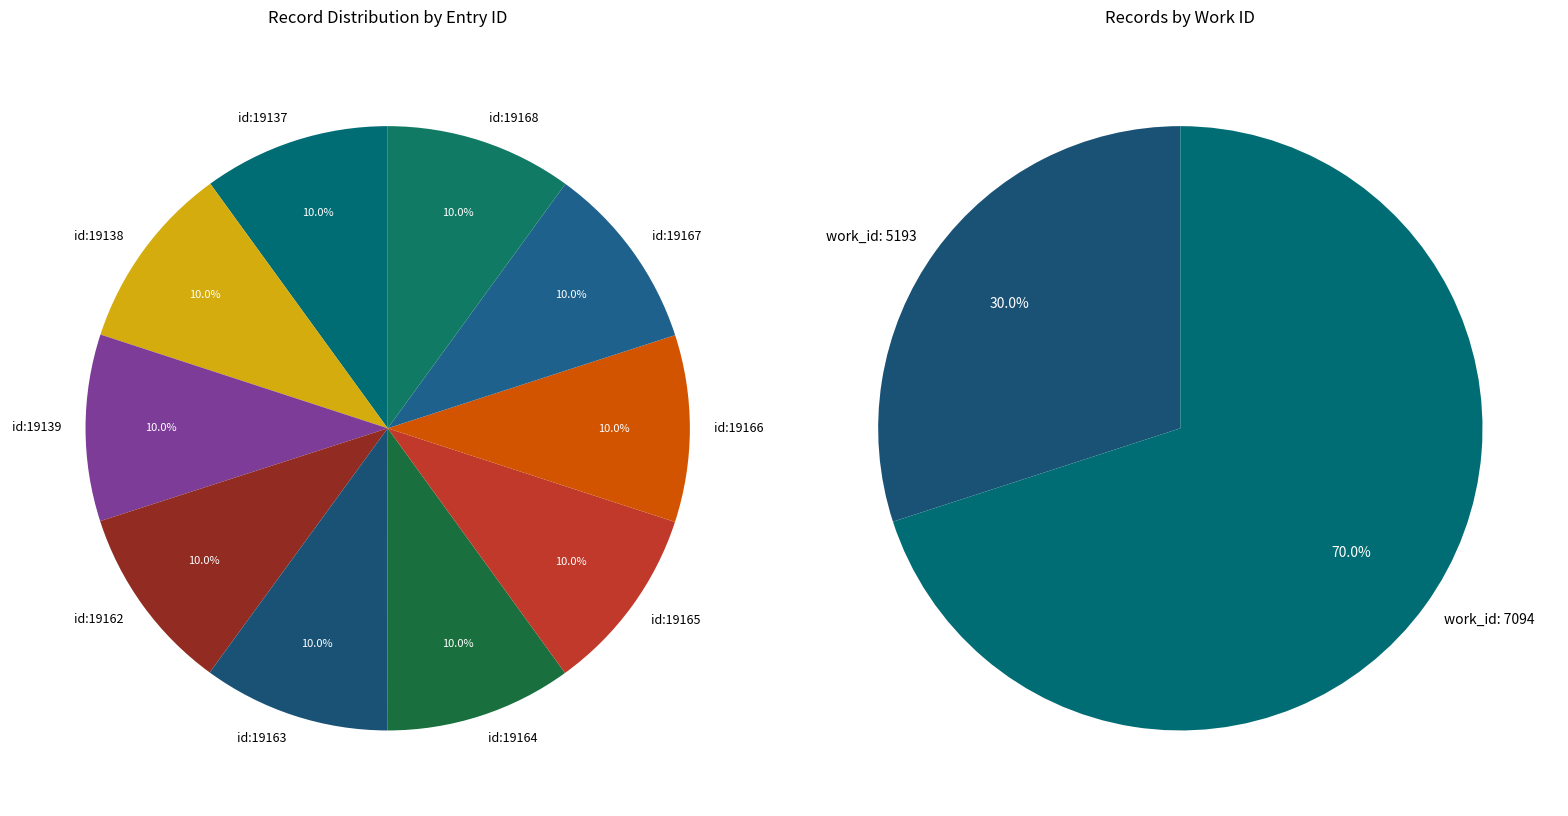

Combined, do id:19138 and id:19162 account for over 50%?

No